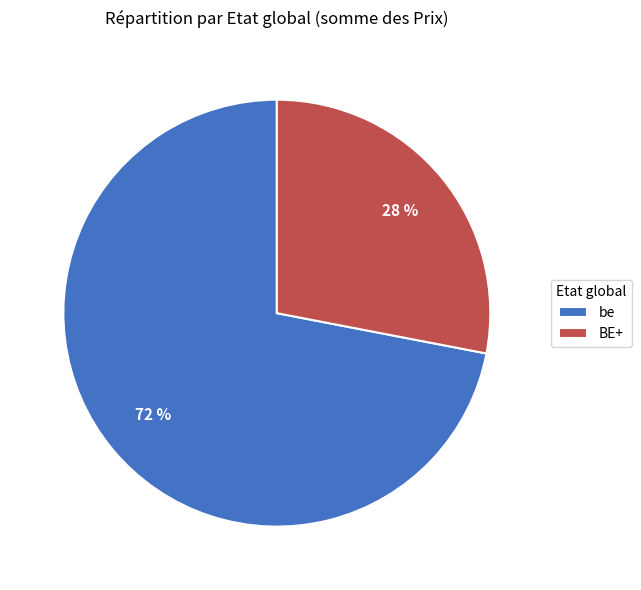

Which slice is the smallest?

BE+